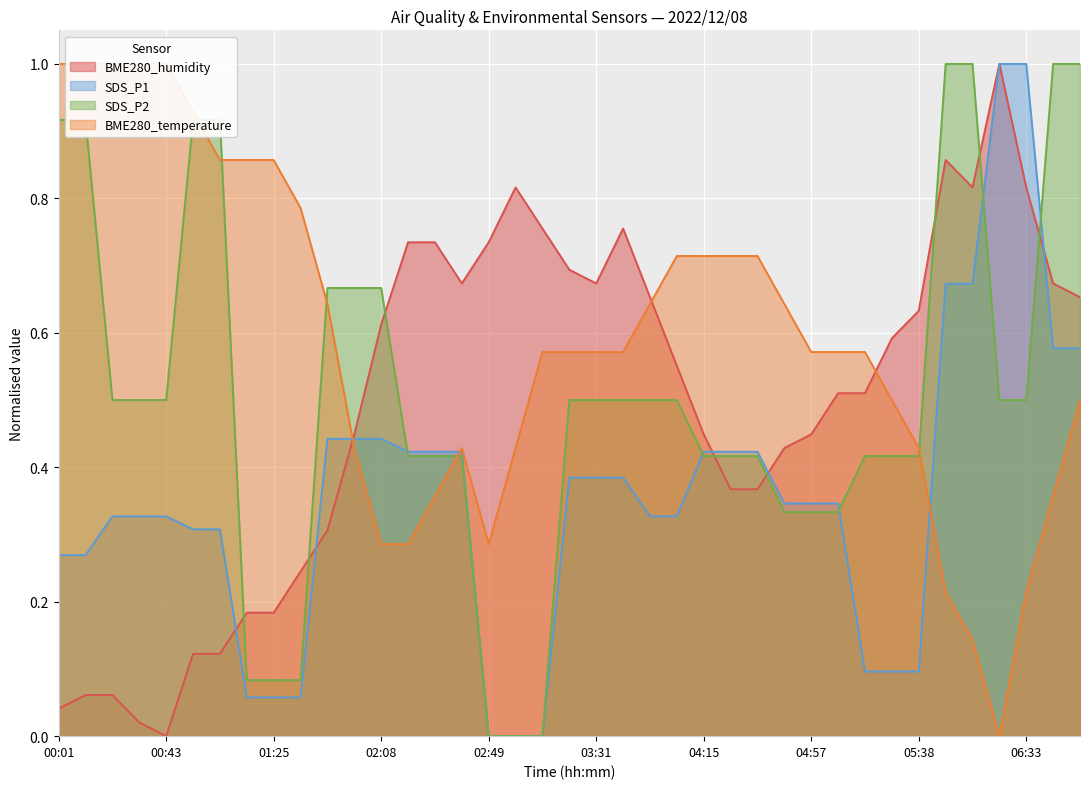

True or false: BME280_humidity has more than 0 points higher than both neighbors.

True